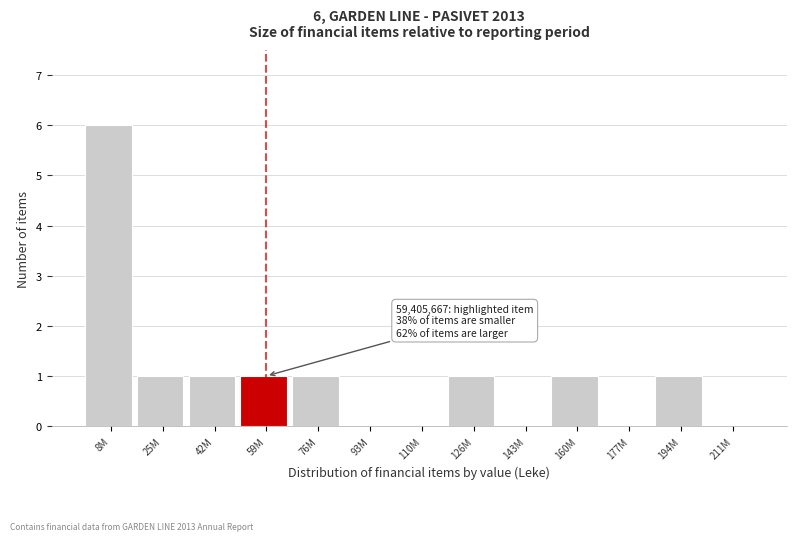

Reading left to right, list all the values displayed in this chart.

8M=6	25M=1	42M=1	59M=1	76M=1	93M=0	110M=0	126M=1	143M=0	160M=1	177M=0	194M=1	211M=0